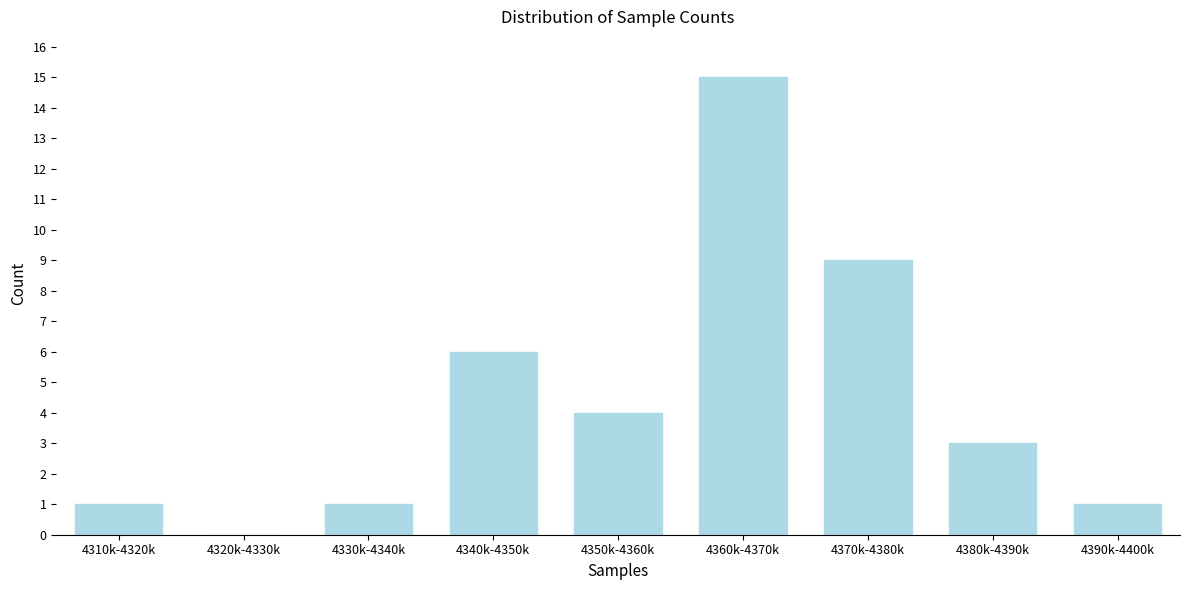

Reading right to left, extract all data points from this chart.

4390k-4400k=1	4380k-4390k=3	4370k-4380k=9	4360k-4370k=15	4350k-4360k=4	4340k-4350k=6	4330k-4340k=1	4320k-4330k=0	4310k-4320k=1